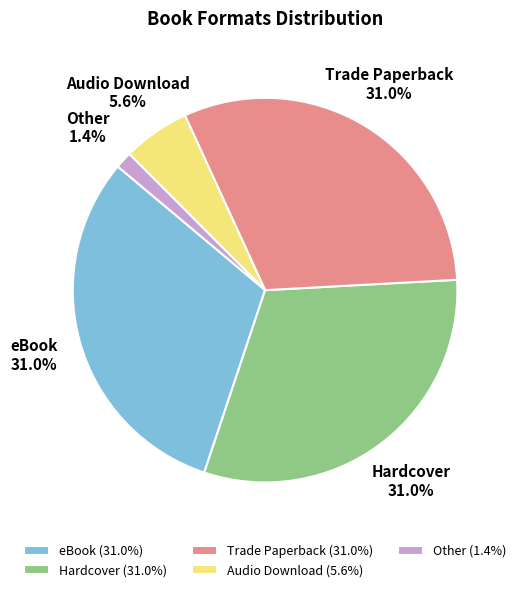

Does any single category account for the majority?

No